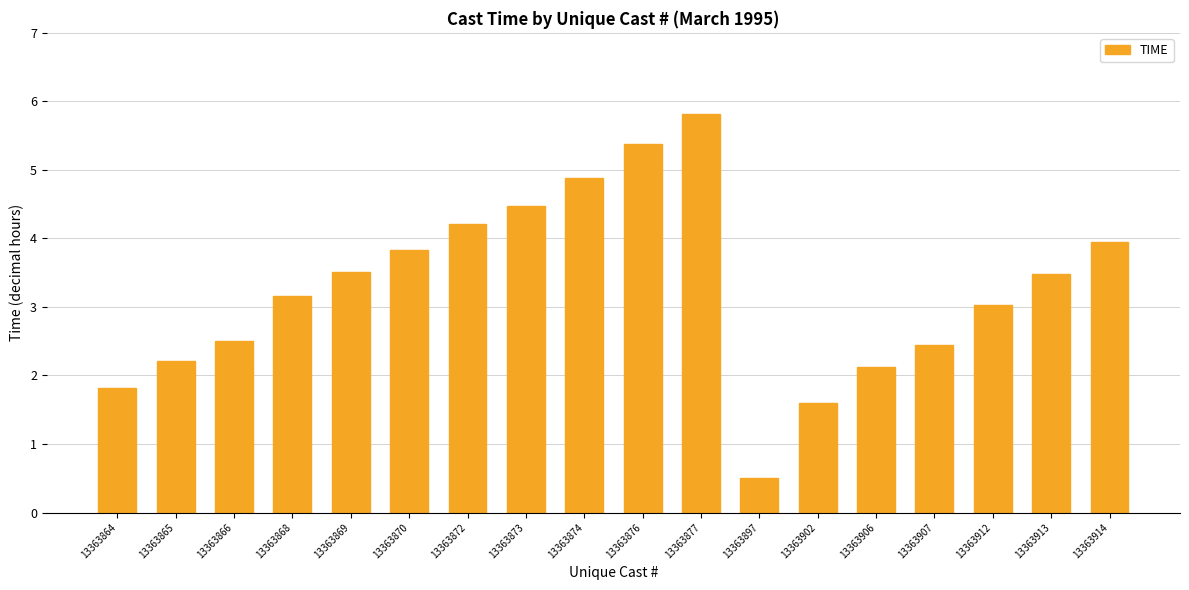

Reading left to right, transcribe all the data shown in this chart.

13363864=1.8	13363865=2.2	13363866=2.5	13363868=3.2	13363869=3.5	13363870=3.8	13363872=4.2	13363873=4.5	13363874=4.9	13363876=5.4	13363877=5.8	13363897=0.5	13363902=1.6	13363906=2.1	13363907=2.5	13363912=3.0	13363913=3.5	13363914=4.0